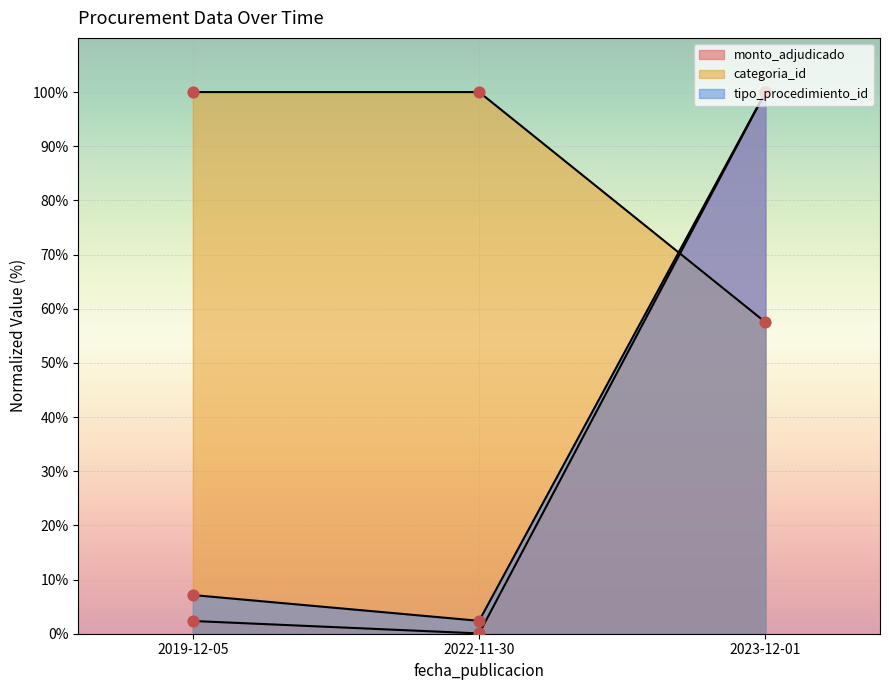

Which series contains the highest Y value?

monto_adjudicado